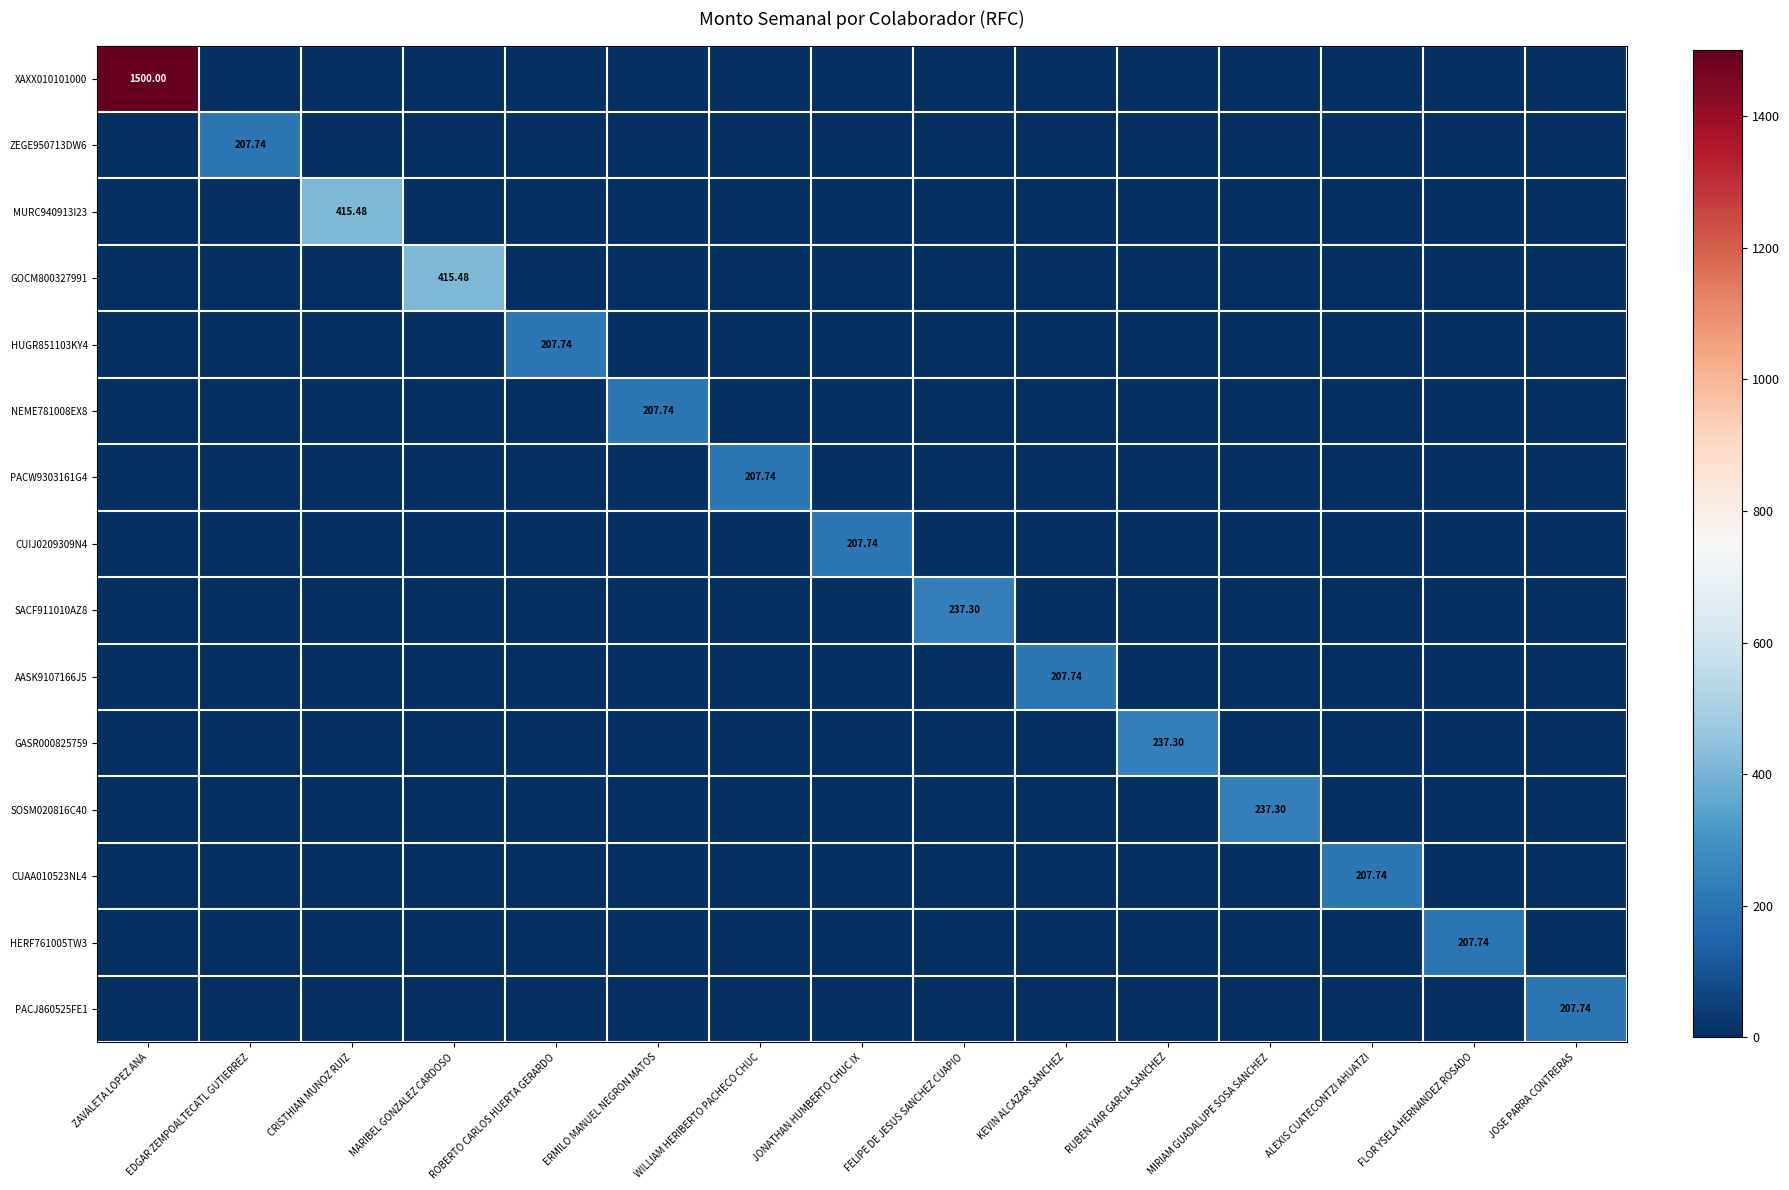

Which series has the largest range (max minus min)?

XAXX010101000